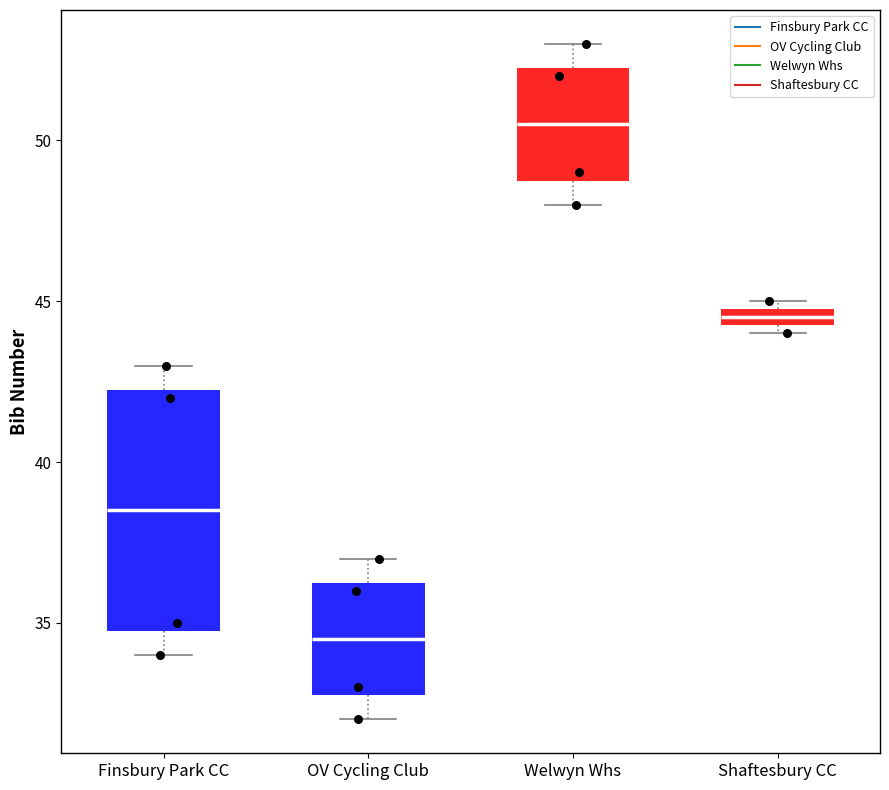

Which box is the tallest, from its lower edge to its upper edge?

Finsbury Park CC